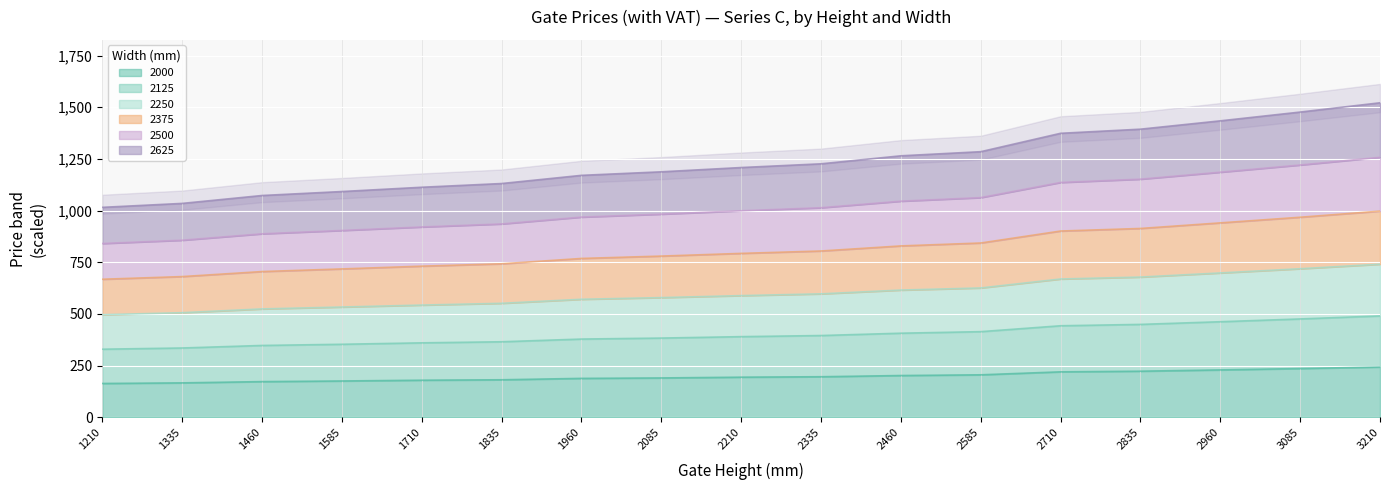

Read the 2375 value at 2460.

1265.0